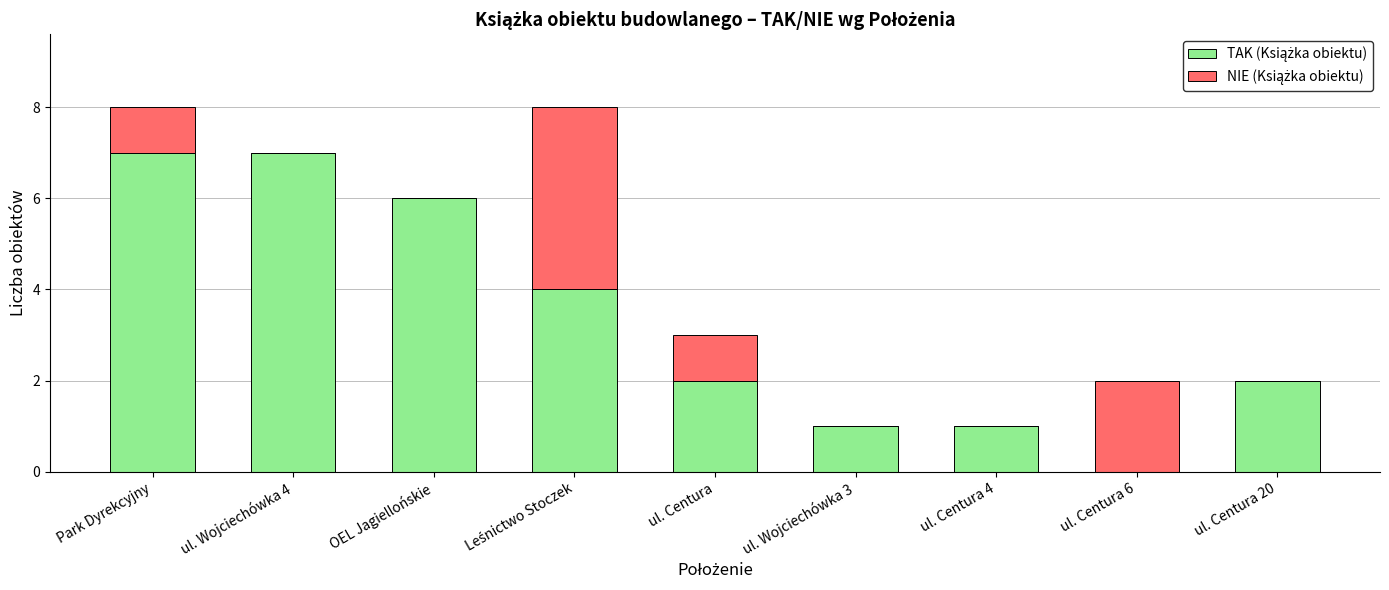

What is the total value across all series at ul. Centura?

3